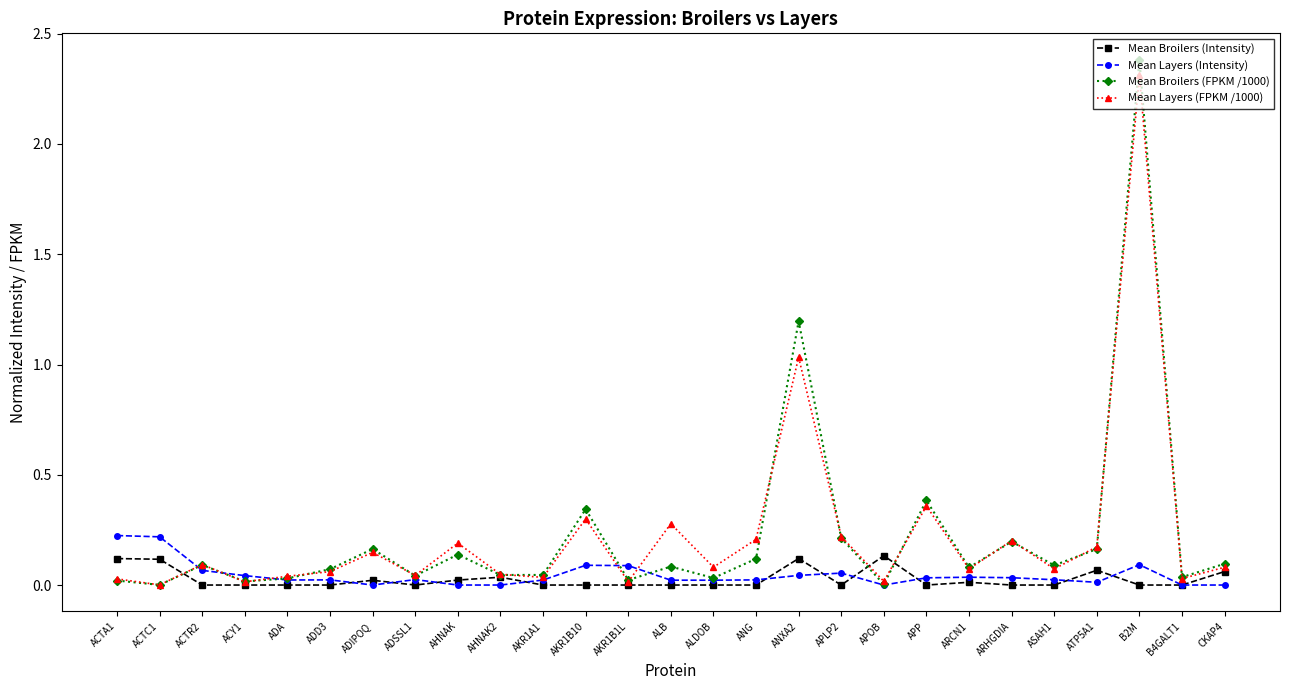

What is the difference between the maximum and minimum values in the Mean Layers (FPKM /1000) series?

2.3